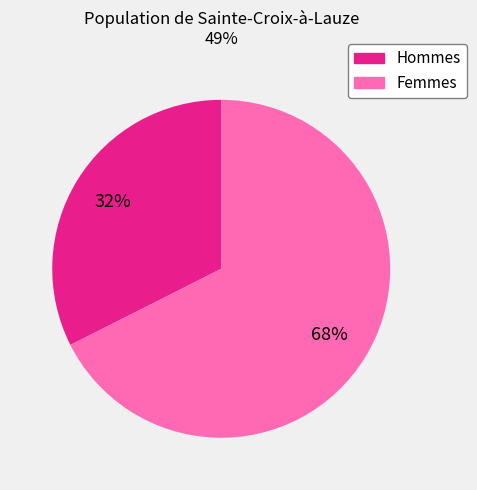

Does any single category account for the majority?

Yes